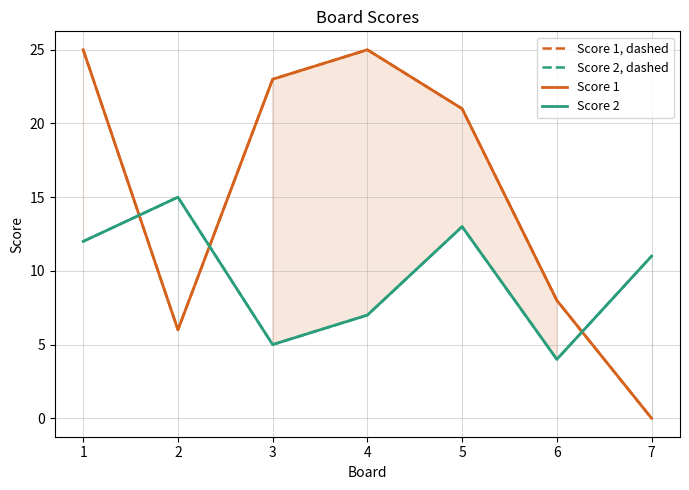

In Score 2, dashed, how many points are lower than both neighbors (excluding endpoints)?

2